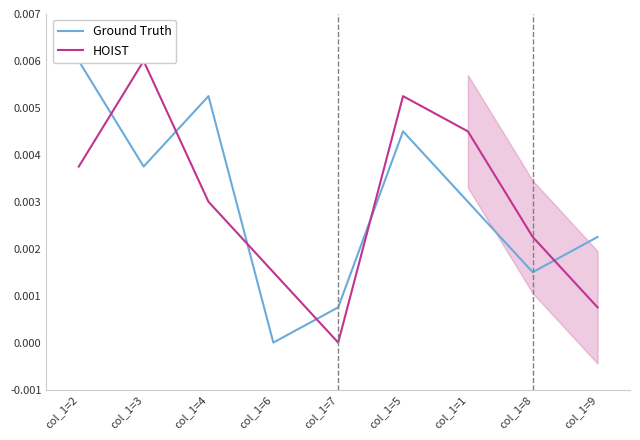

Reading left to right, extract all data points from this chart.

Ground Truth: col_1=2=0.0	col_1=3=0.0	col_1=4=0.0	col_1=6=0.0	col_1=7=0.0	col_1=5=0.0	col_1=1=0.0	col_1=8=0.0	col_1=9=0.0
HOIST: col_1=2=0.0	col_1=3=0.0	col_1=4=0.0	col_1=6=0.0	col_1=7=0.0	col_1=5=0.0	col_1=1=0.0	col_1=8=0.0	col_1=9=0.0